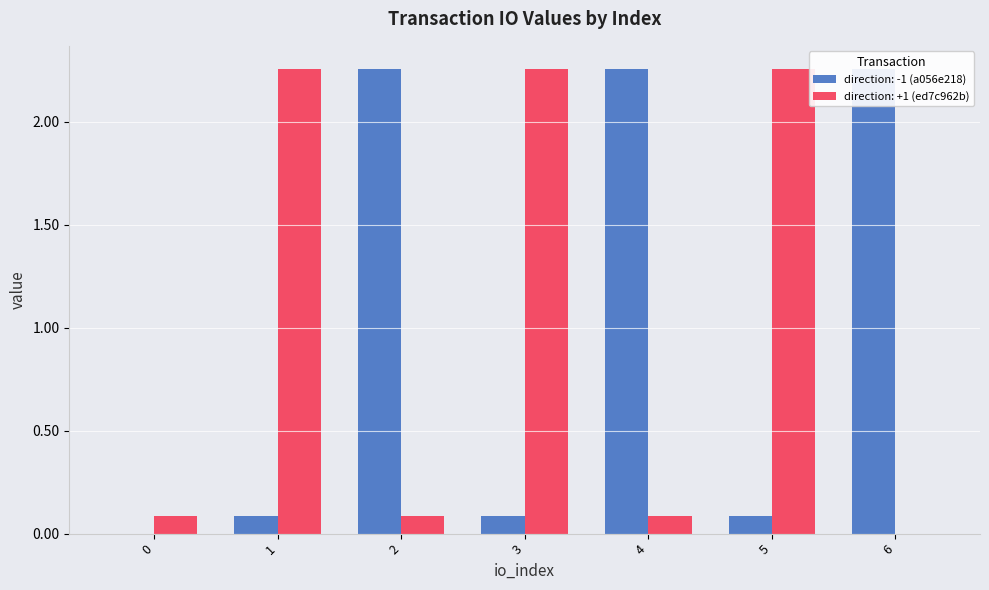

Is the value of direction at 1 greater than the value of value at 3?

No